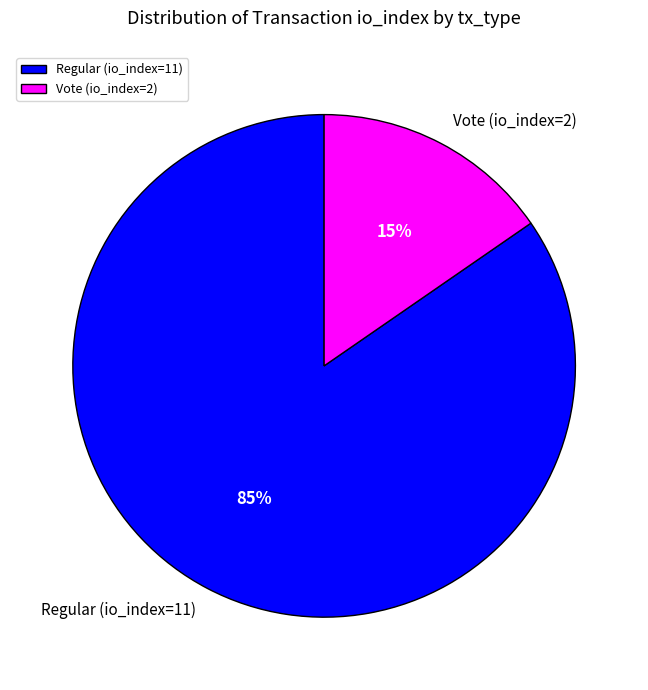

Do Regular (io_index=11) and Vote (io_index=2) together represent more than half of the pie?

Yes